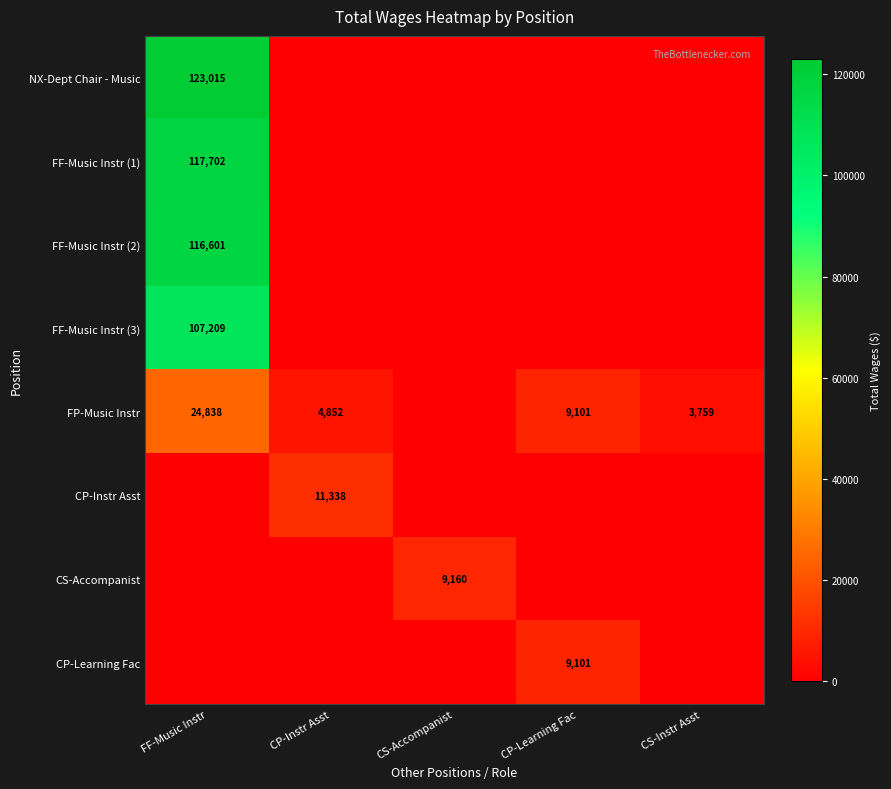

At how many categories does at least one series exceed 22176?

1